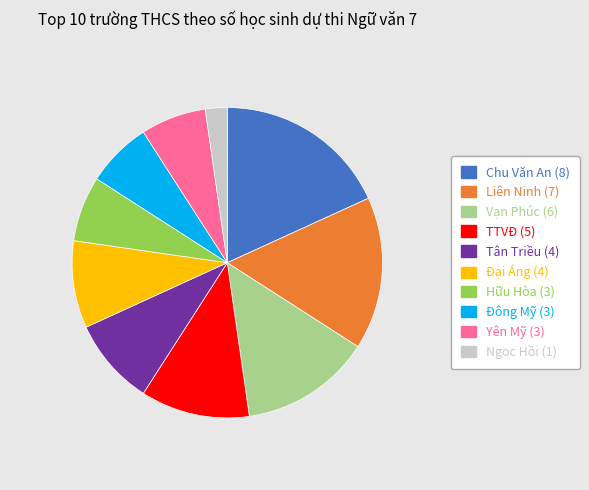

What is the ratio of the value at Hữu Hòa to the value at Ngọc Hồi?

3.0